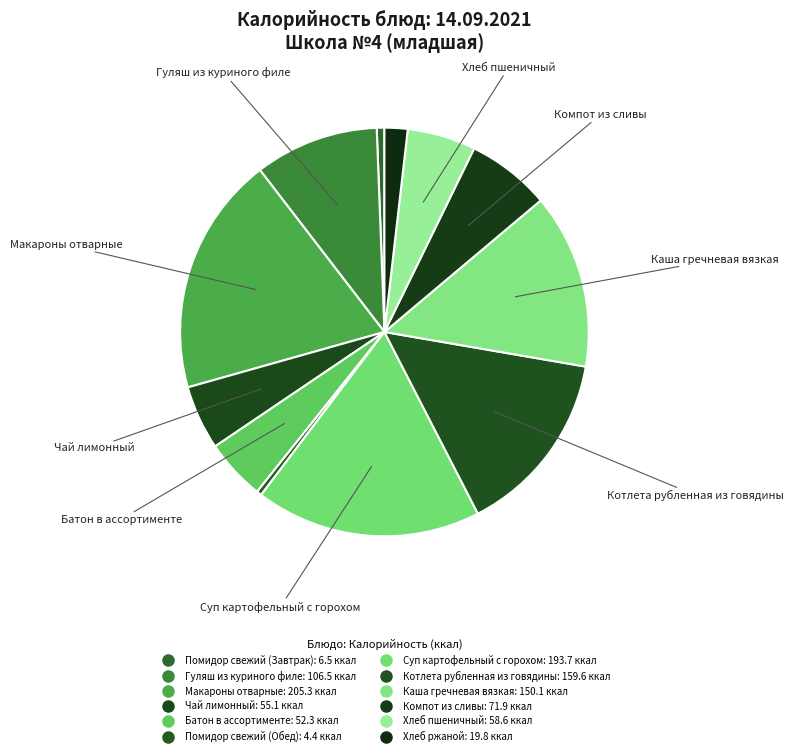

How many segments does this pie chart have?

12